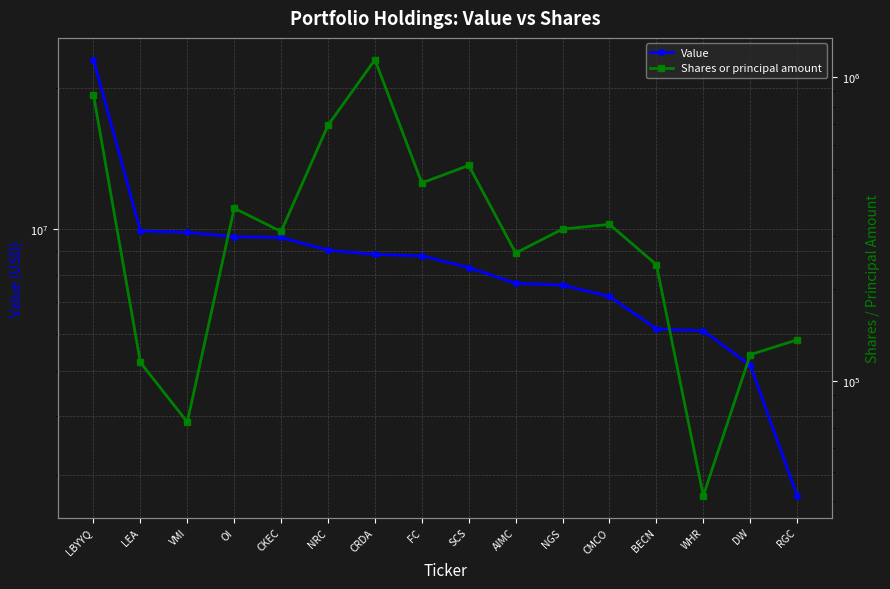

Is it true that Shares or principal amount equals 694264 at NRC?

True